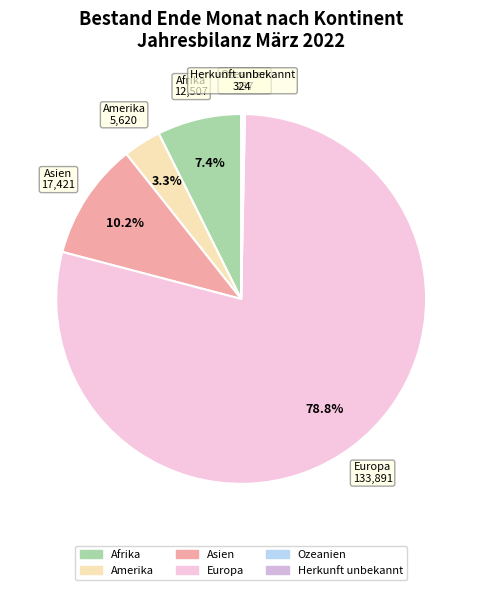

To the nearest percent, what is the average slice percentage?

17%